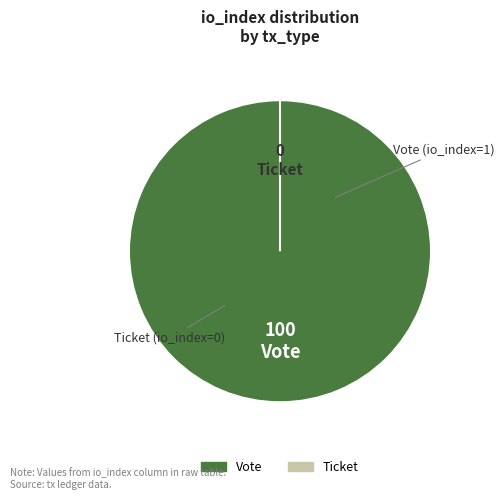

Rank the categories by value from lowest to highest.

Ticket, Vote